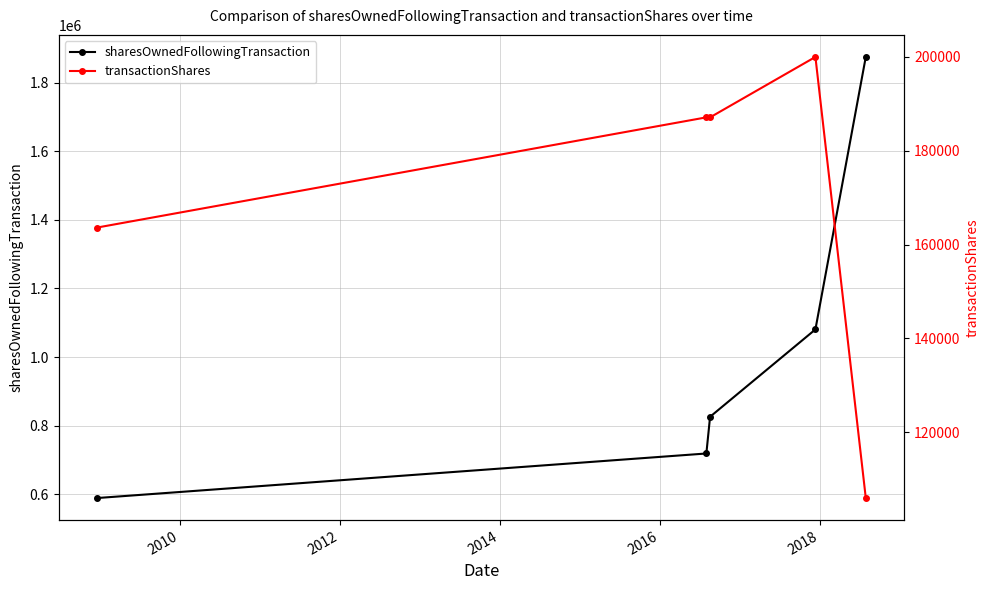

What is the value of the sharesOwnedFollowingTransaction point at the 4th from the left?

1080516